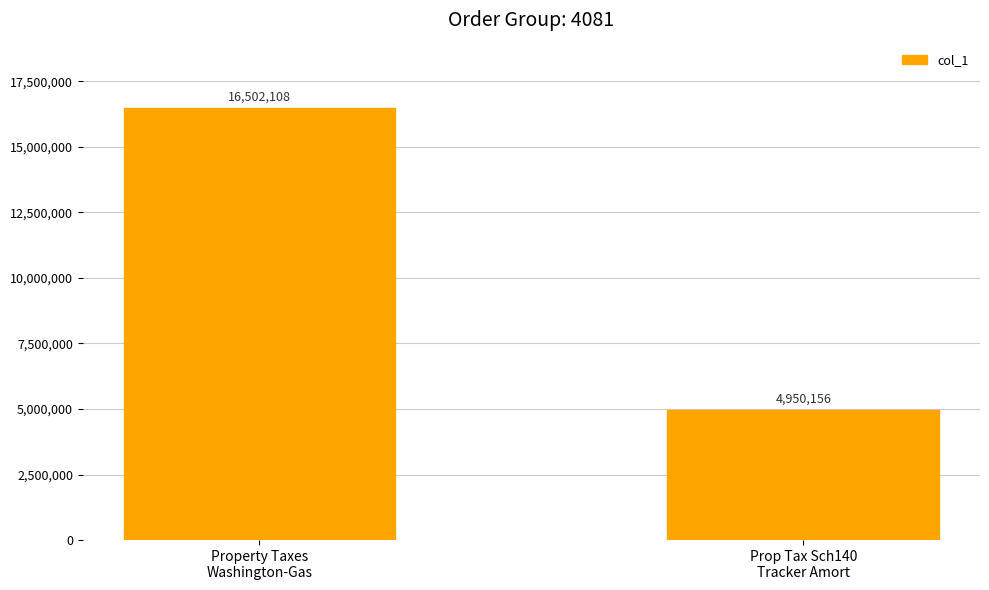

The chart shows a value of 28531717 at Property Taxes
Washington-Gas. True or false?

False